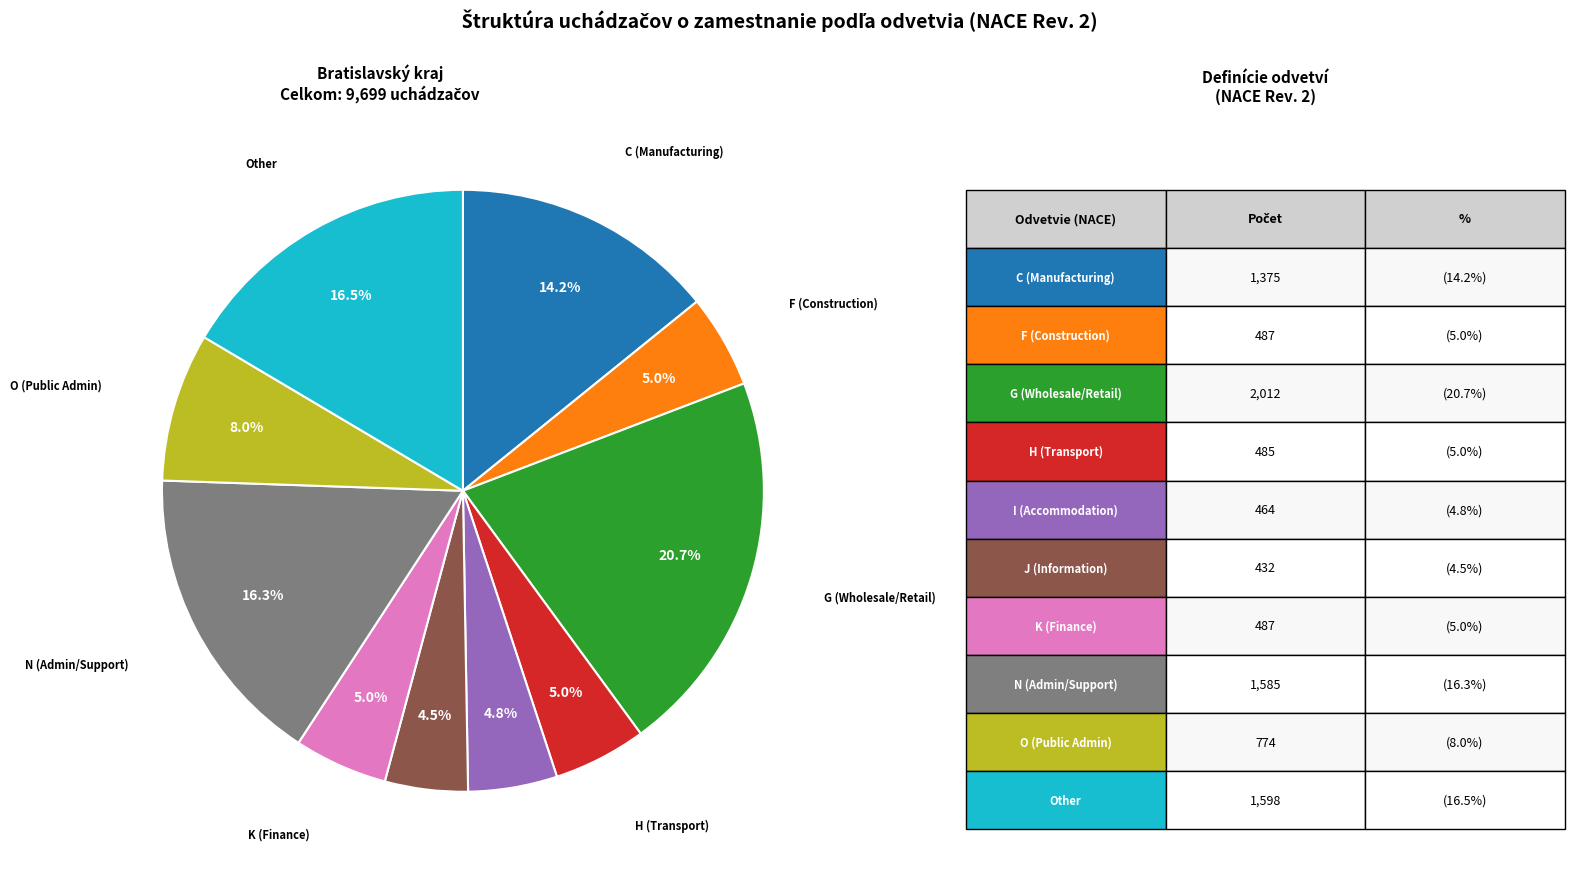

Is there any slice that represents more than half of the pie?

No